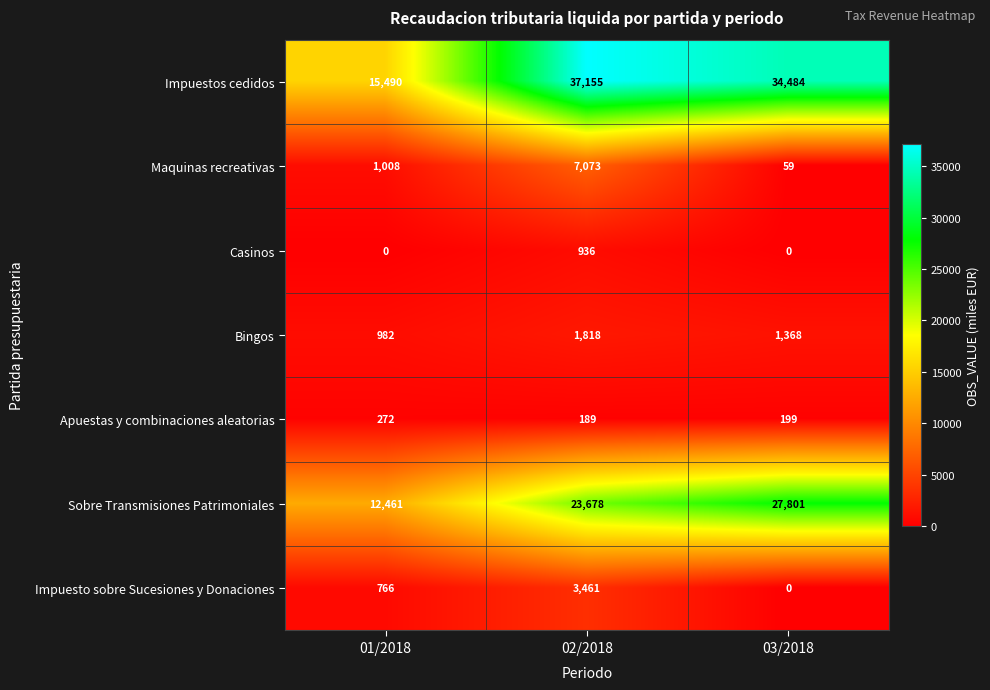

What is the maximum value shown in the chart?

37155